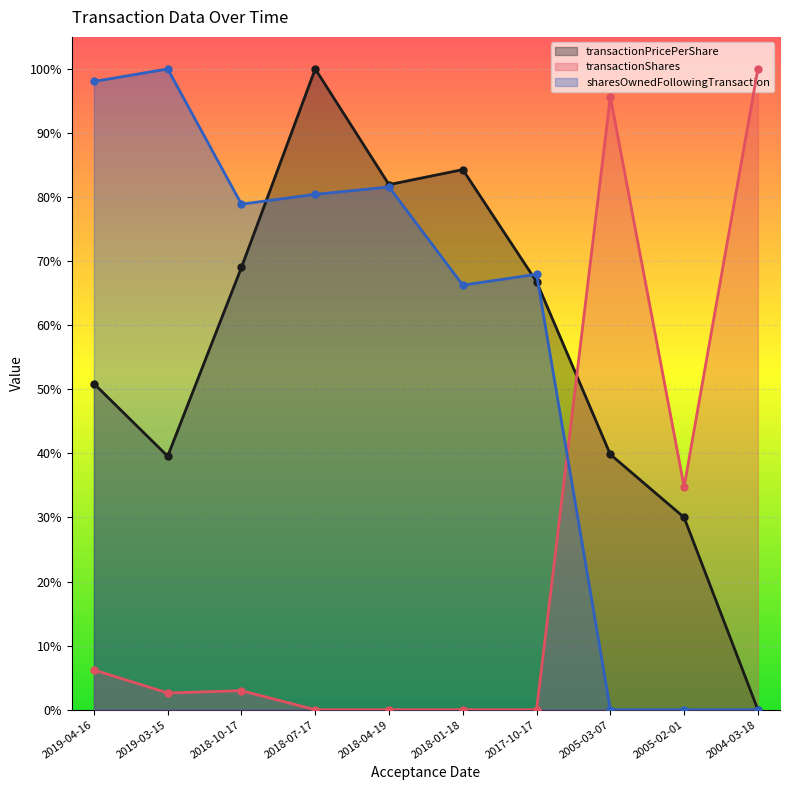

At 2019-04-16, list the series in order from largest to smallest.

sharesOwnedFollowingTransaction, transactionPricePerShare, transactionShares